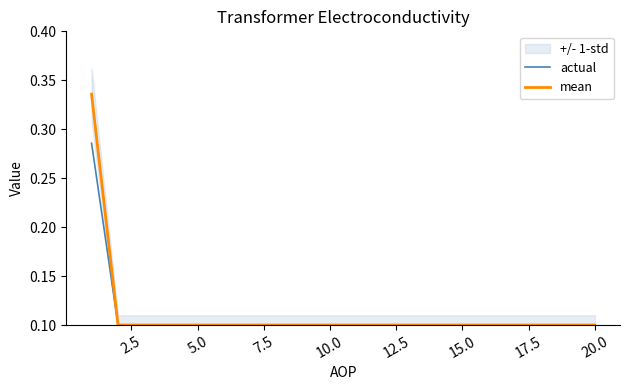

Reading left to right, list all the values displayed in this chart.

actual: 0.3	0.1	0.1	0.1	0.1	0.1	0.1	0.1	0.1	0.1	0.1	0.1	0.1	0.1	0.1	0.1	0.1	0.1	0.1	0.1
mean: 0.3	0.1	0.1	0.1	0.1	0.1	0.1	0.1	0.1	0.1	0.1	0.1	0.1	0.1	0.1	0.1	0.1	0.1	0.1	0.1